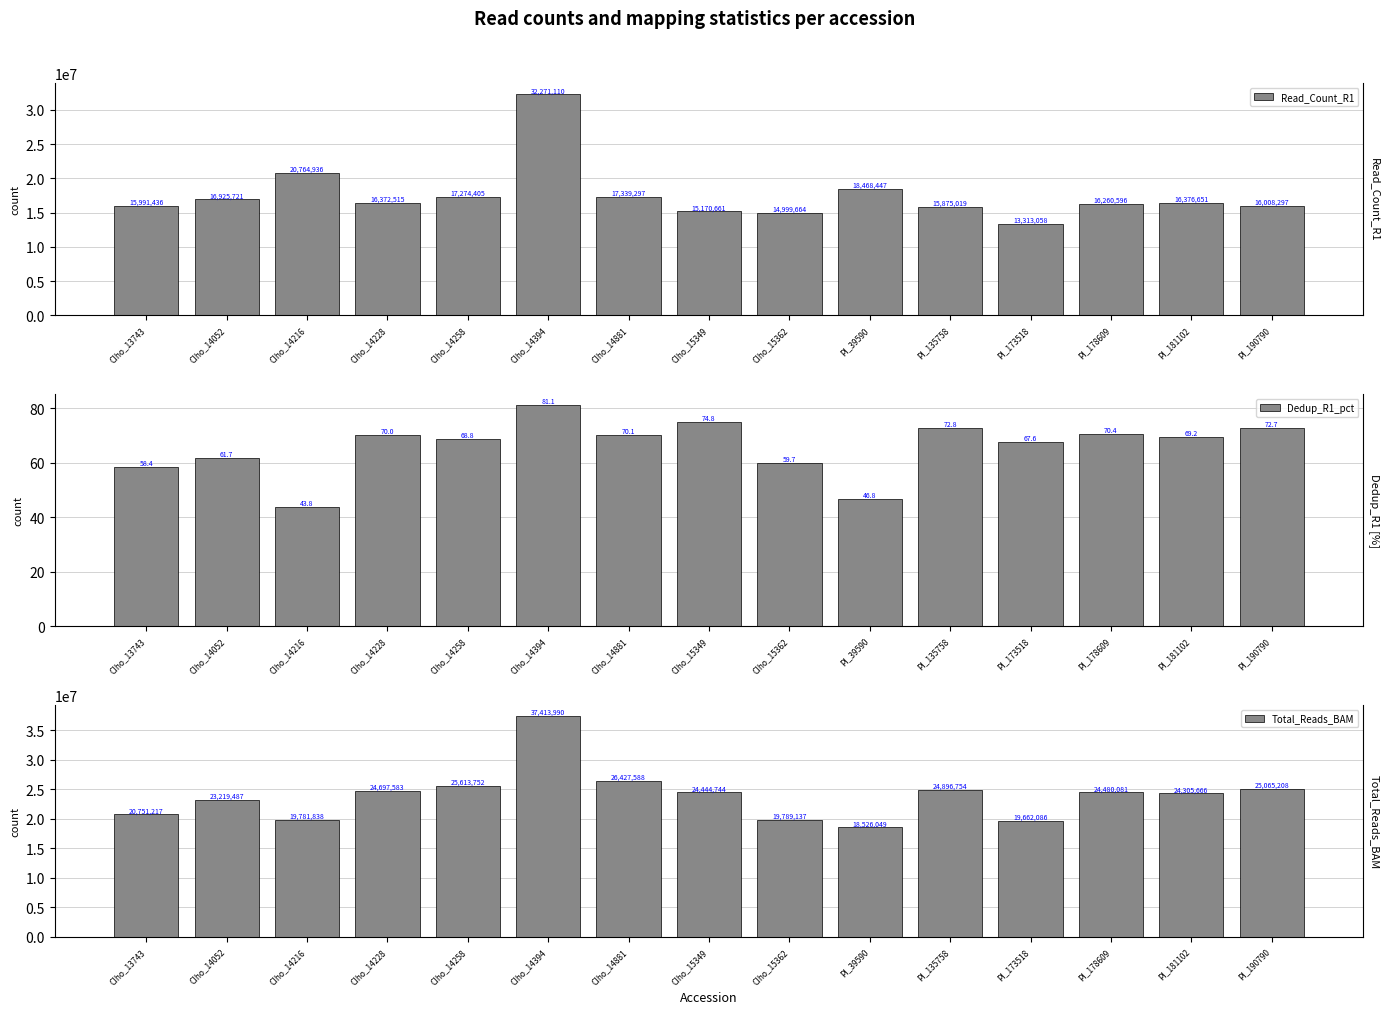

Reading left to right, transcribe all the data shown in this chart.

Read_Count_R1: 15991436.0	16925721.0	20764936.0	16372515.0	17274405.0	32271110.0	17339297.0	15170661.0	14999664.0	18468447.0	15875019.0	13313058.0	16260596.0	16376651.0	16008297.0
Dedup_R1_pct: 58.4	61.7	43.8	70.0	68.8	81.1	70.1	74.8	59.7	46.8	72.8	67.6	70.4	69.2	72.7
Total_Reads_BAM: 20751217.0	23219487.0	19781838.0	24697583.0	25613752.0	37413990.0	26427588.0	24444744.0	19789137.0	18526049.0	24896754.0	19662086.0	24480081.0	24305666.0	25065208.0